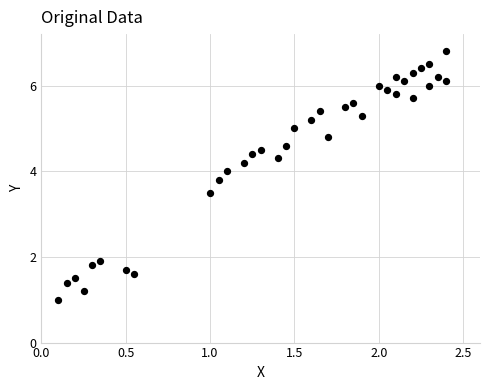

What Y value in the scatter plot is closest to 3?

3.5